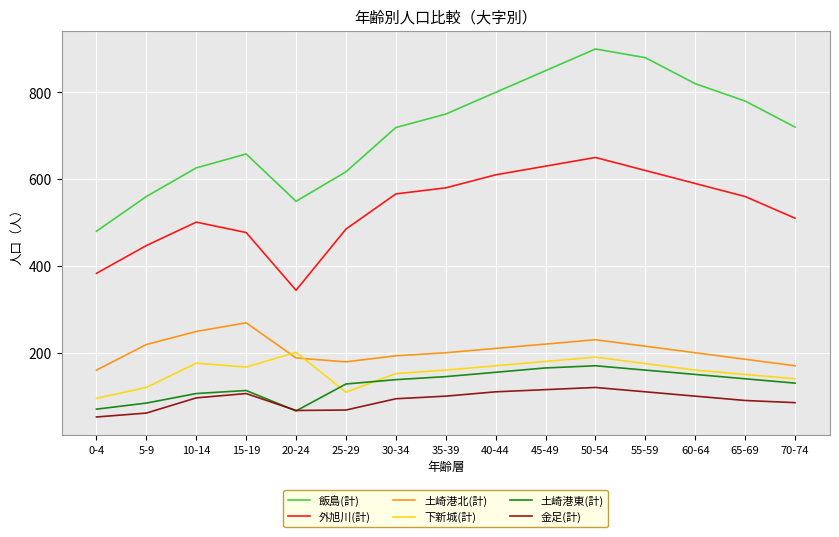

Between 35-39 and 50-54, which series saw the biggest shift?

飯島(計)